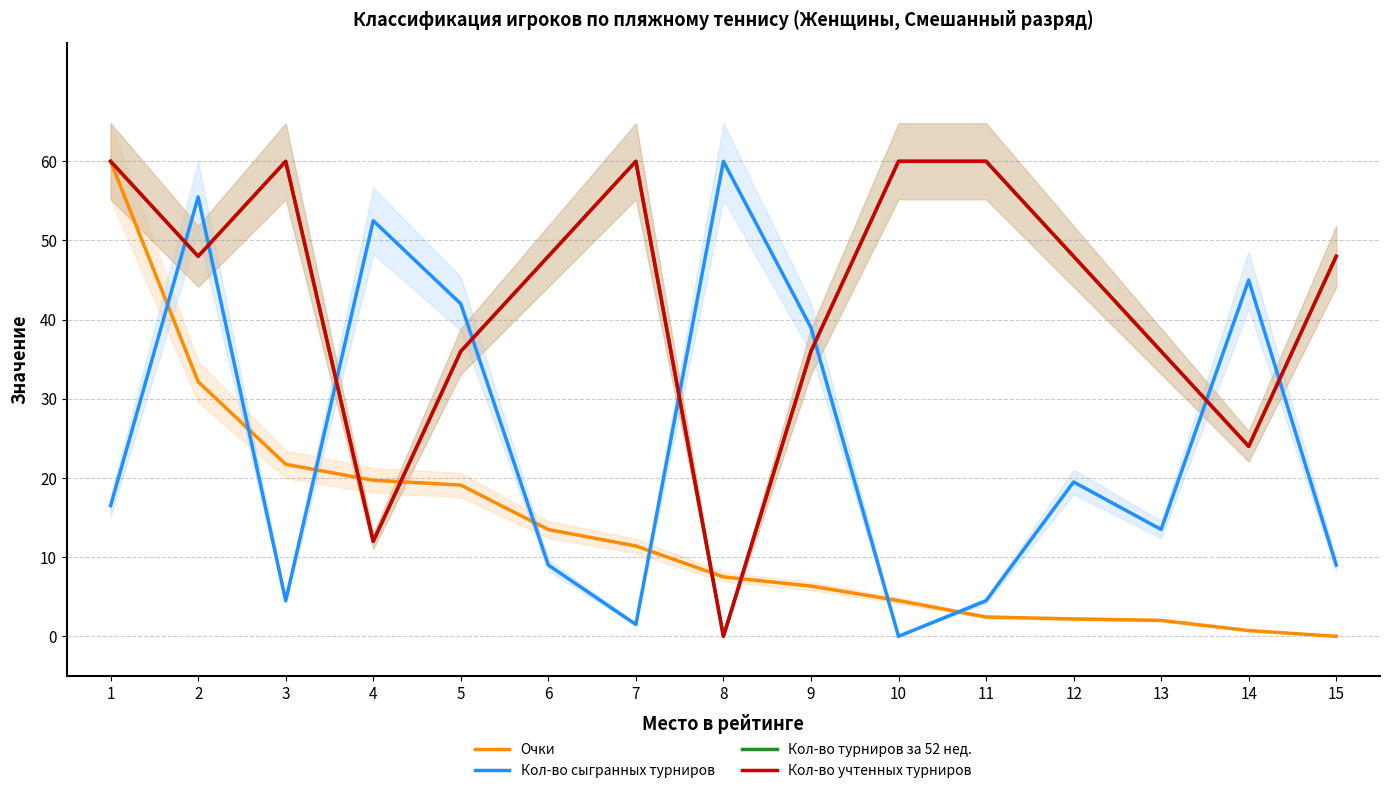

How many interior local peaks does the Кол-во учтенных турниров series have?

2